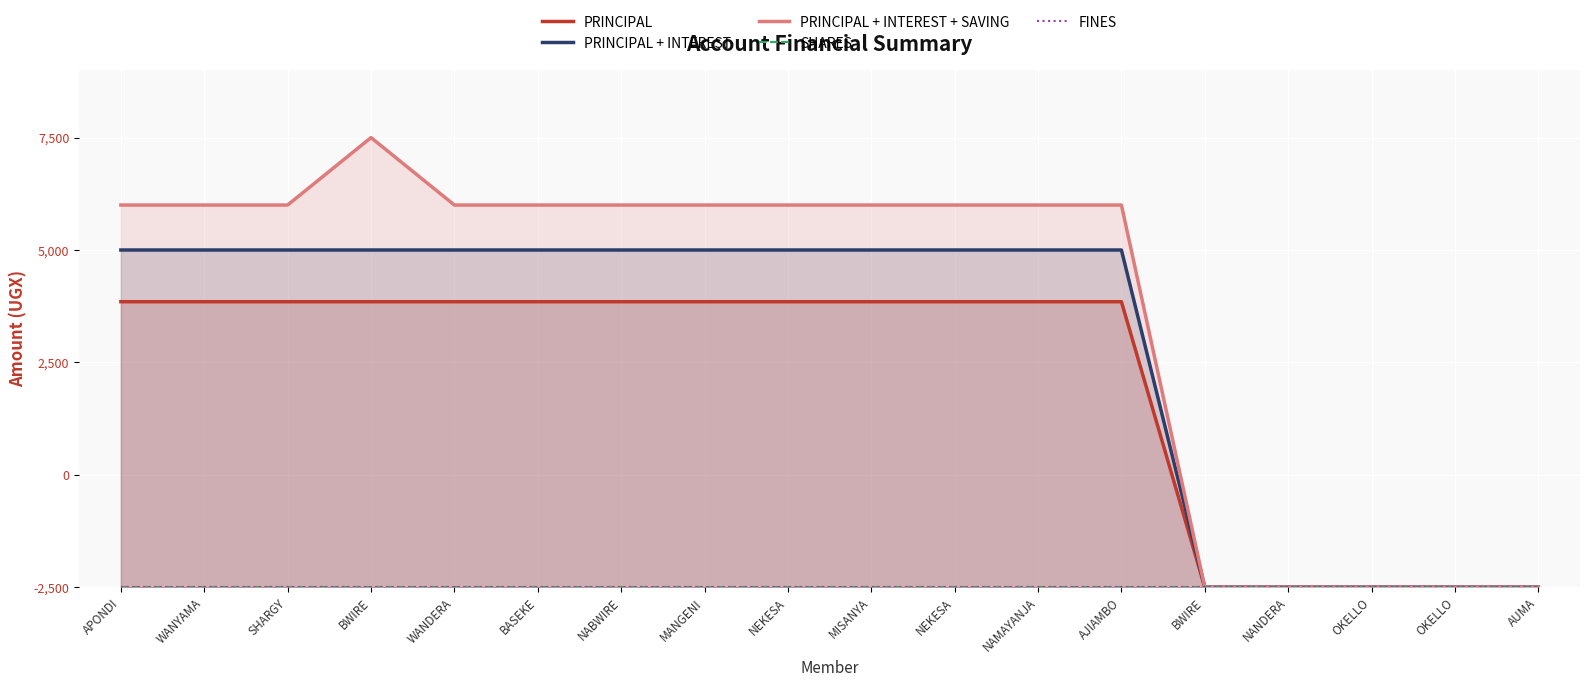

What is the average value of the PRINCIPAL + INTEREST series?

10833